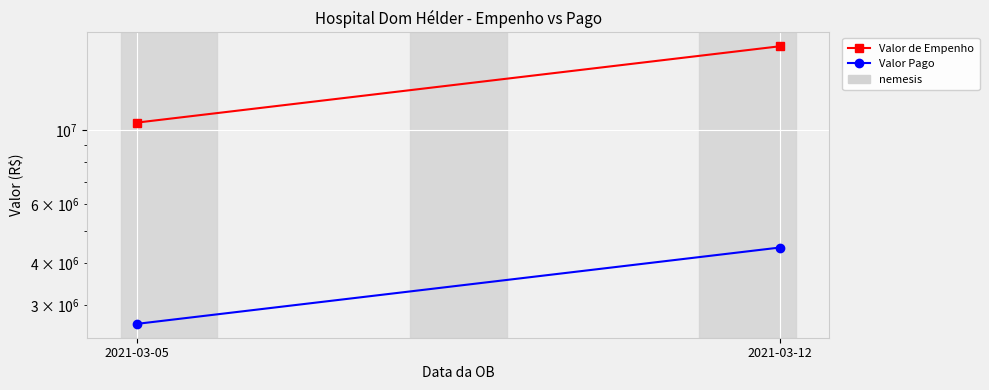

Rank the categories by Valor Pago value from highest to lowest.

2021-03-12, 2021-03-05